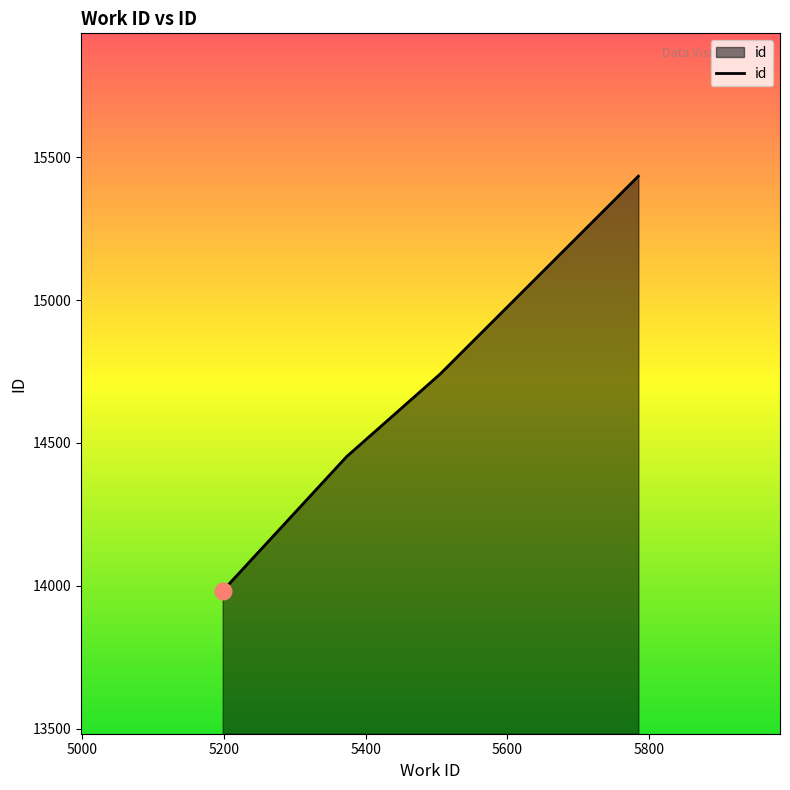

Count the number of categories in the chart.

4